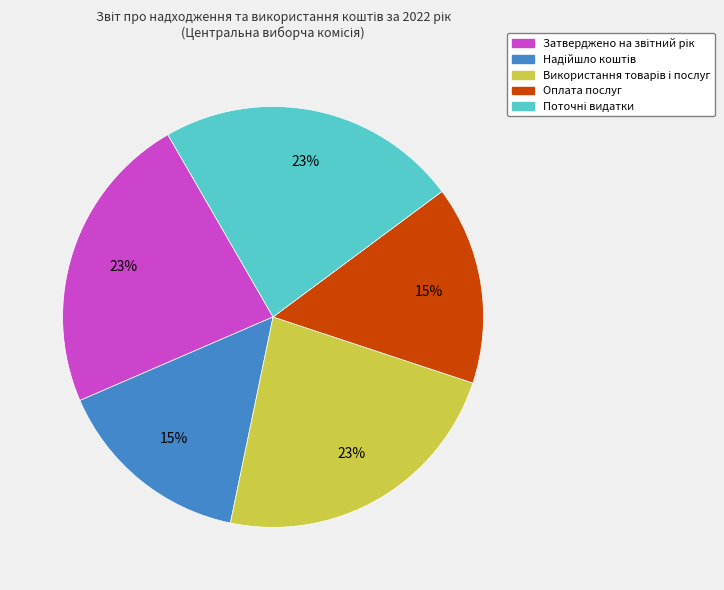

To the nearest percent, what is the average slice percentage?

20%